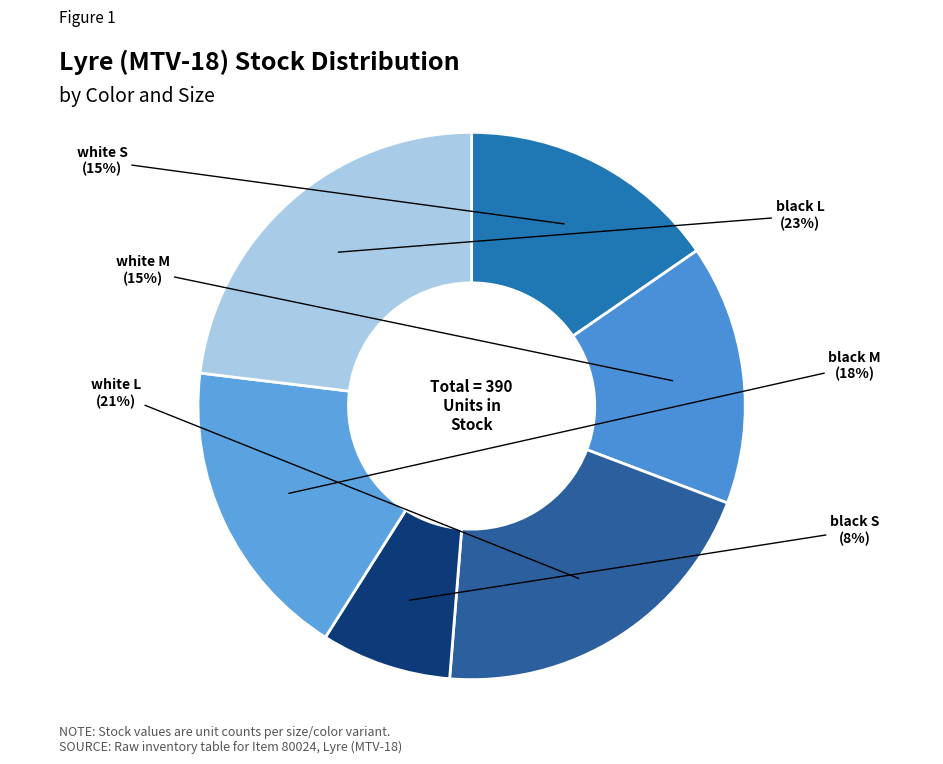

Count the number of slices in the pie.

6